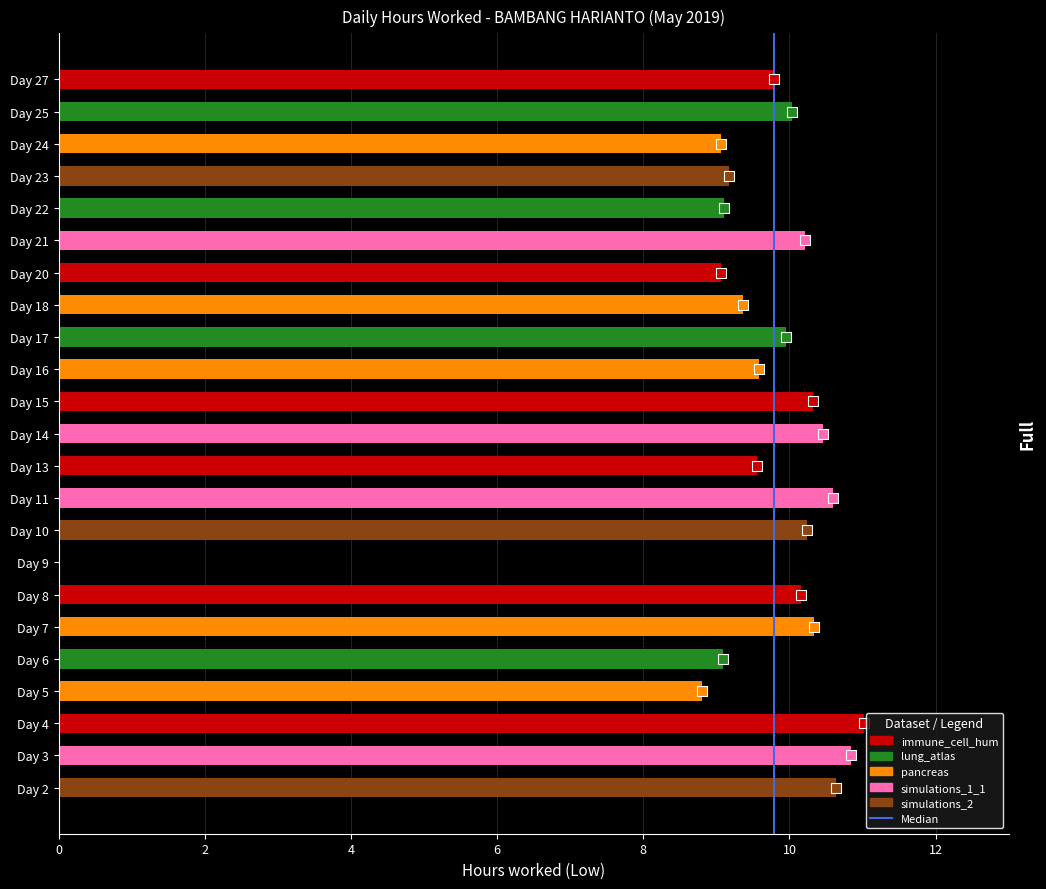

What is the difference between the values at Day 20 and Day 2?

1.6